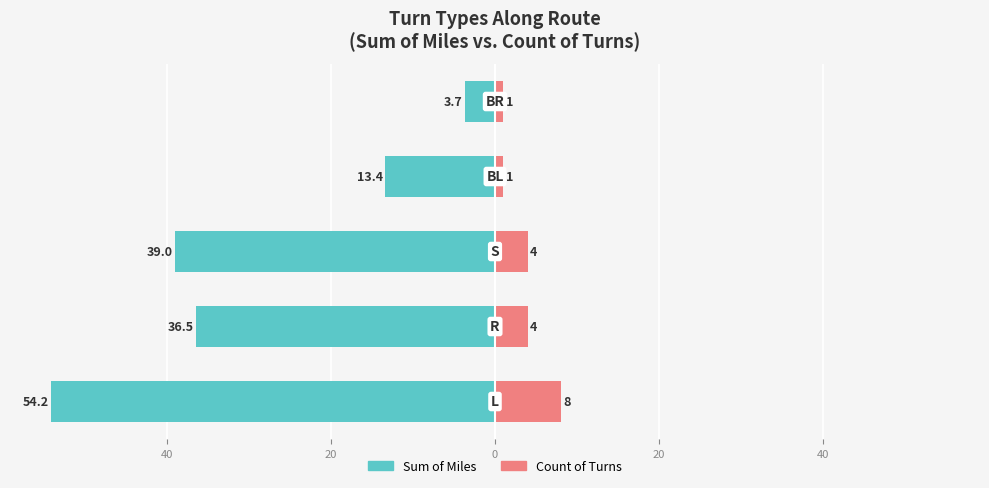

Are the bars grouped side by side (vs. stacked)?

Yes